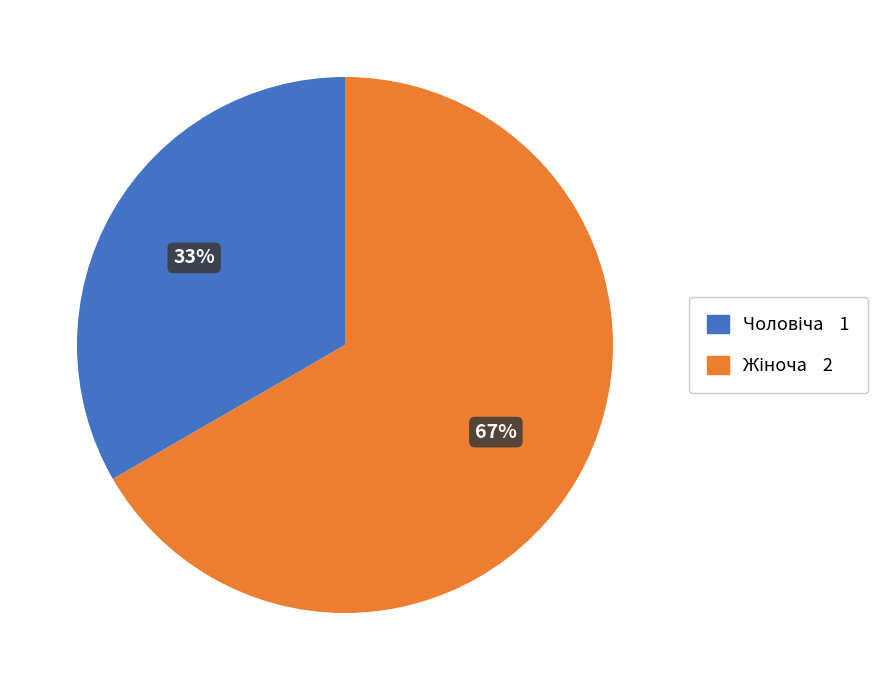

To the nearest percent, what is the average slice percentage?

50%